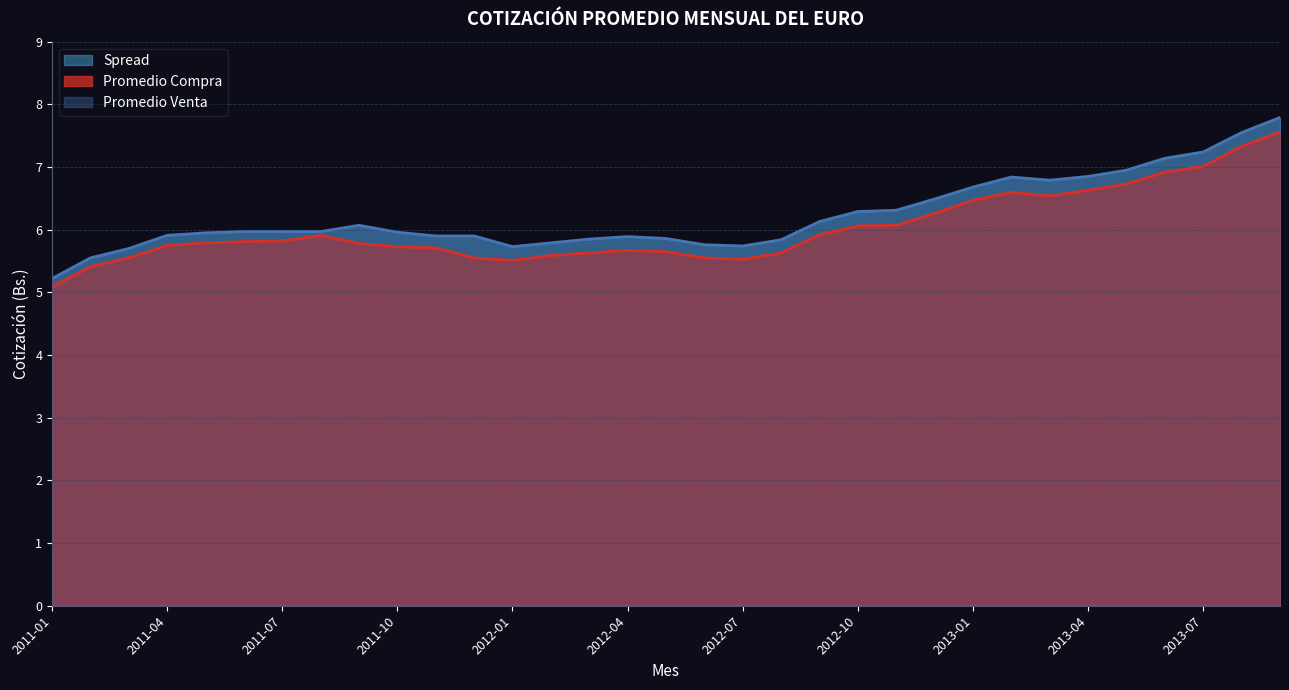

True or false: Promedio Venta has more than 2 interior local peaks.

True